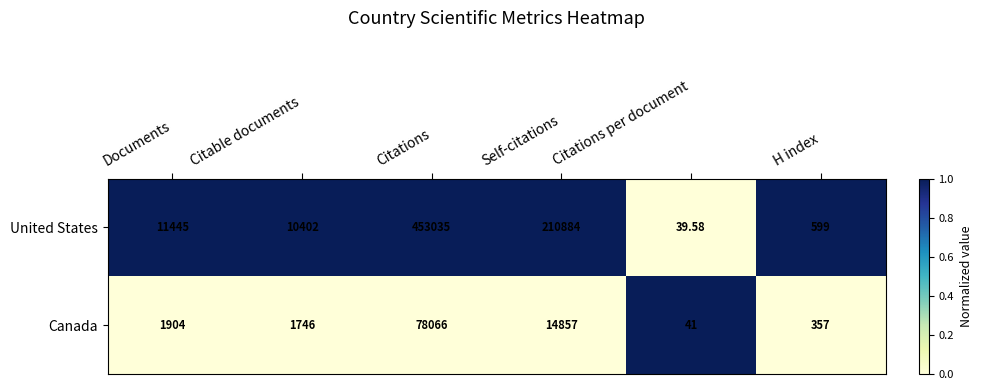

List the series in order of their overall mean, highest first.

United States, Canada